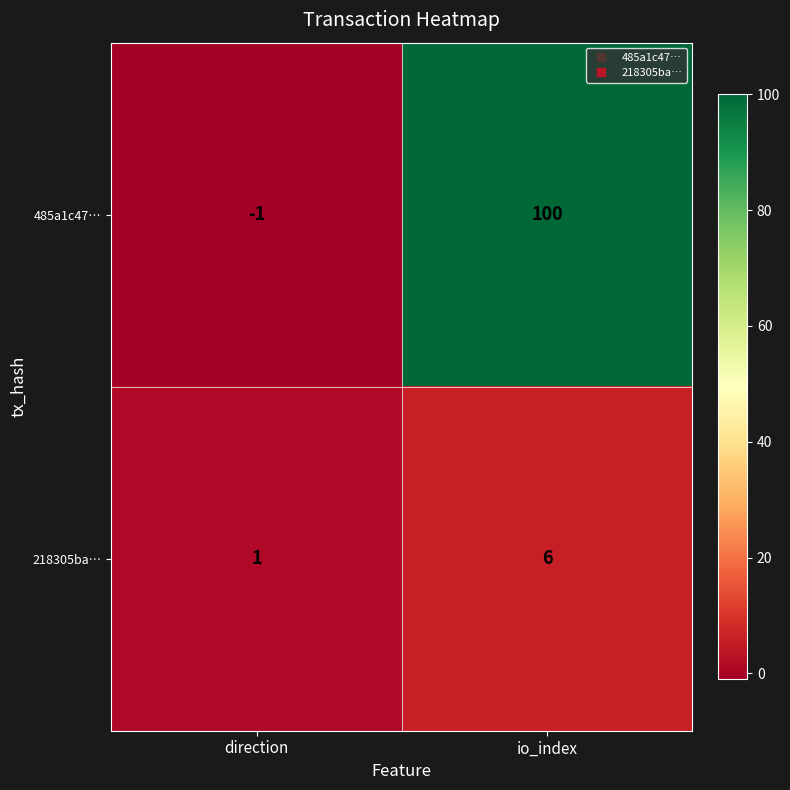

At io_index, list the series in order from largest to smallest.

485a1c47…, 218305ba…